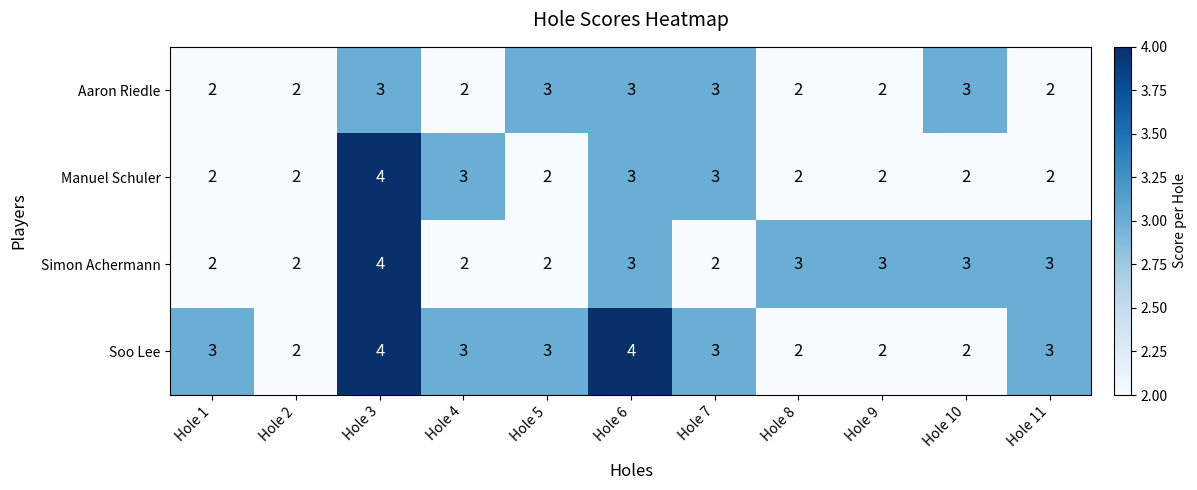

At which category is the sum across all series the highest?

Hole 3